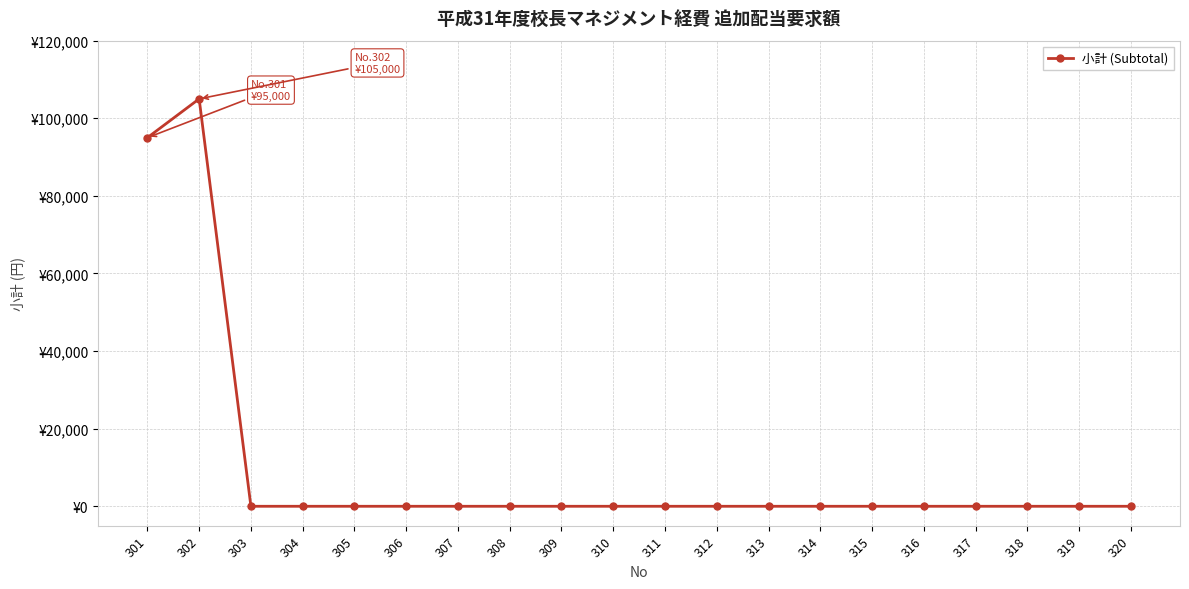

Which has a higher value, 315 or 302?

302